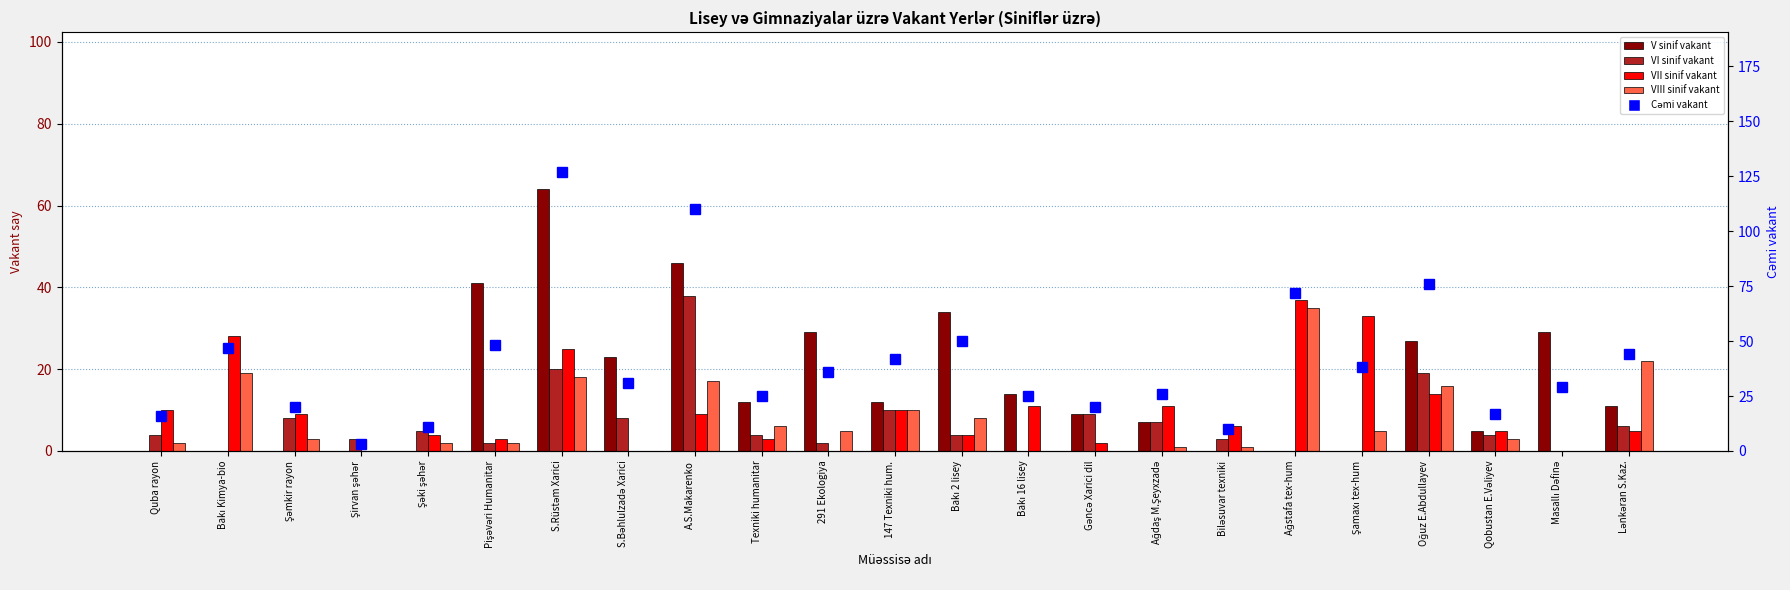

What are all the series names shown in the legend?

V sinif vakant, VI sinif vakant, VII sinif vakant, VIII sinif vakant, Cəmi vakant